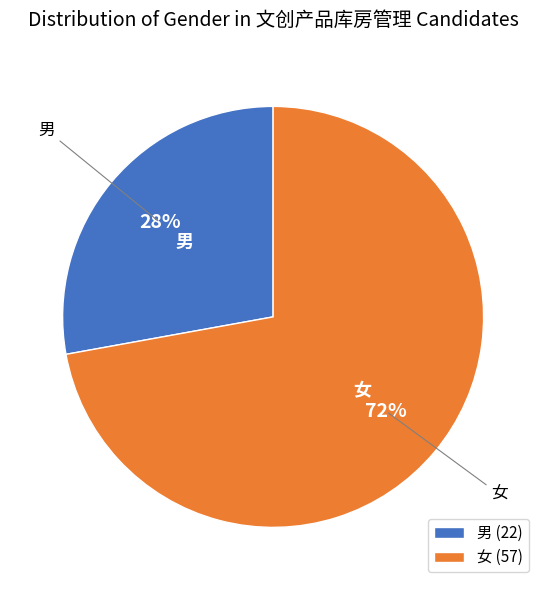

What percentage is the 女 slice, to the nearest percent?

72%